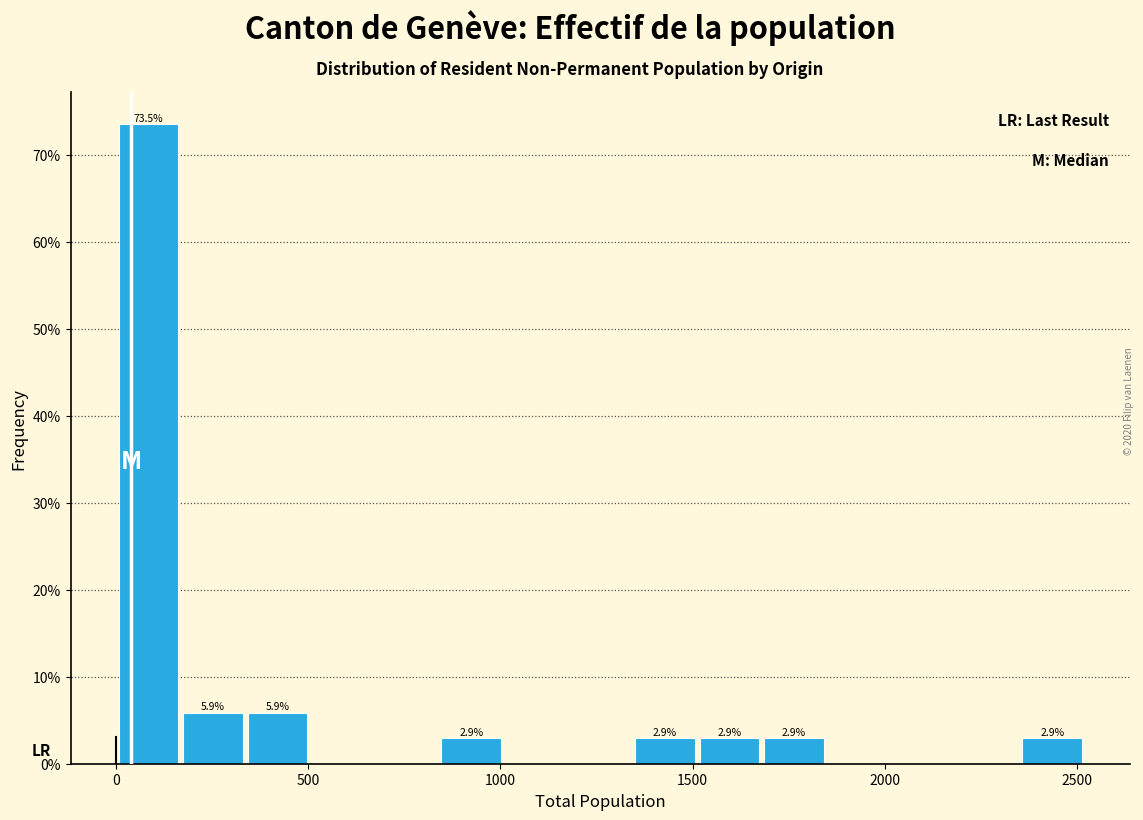

Read against the x-axis, roughly where is the centre of the tallest bar?

100